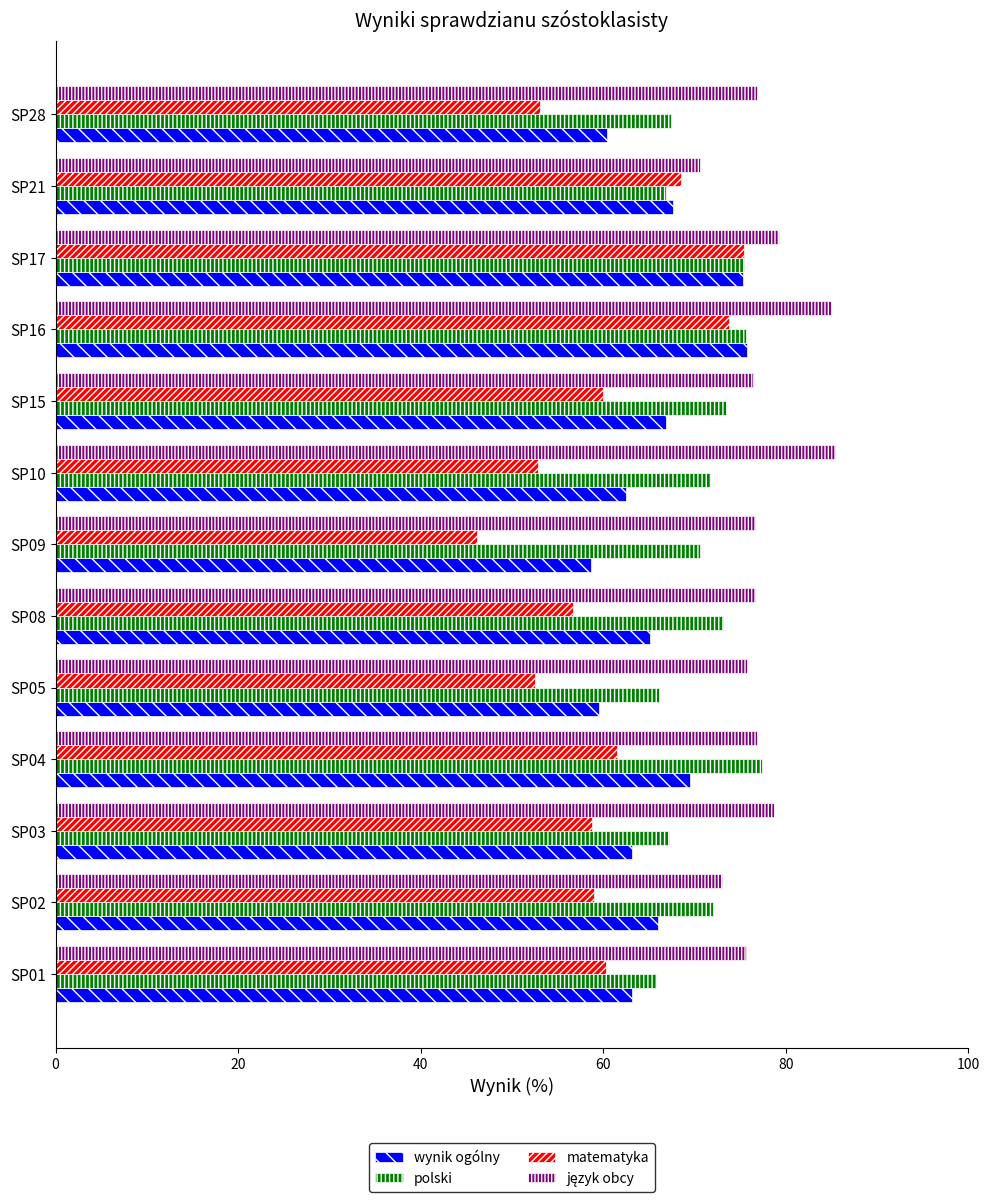

What is the difference between the second highest and minimum values in the matematyka series?

27.7